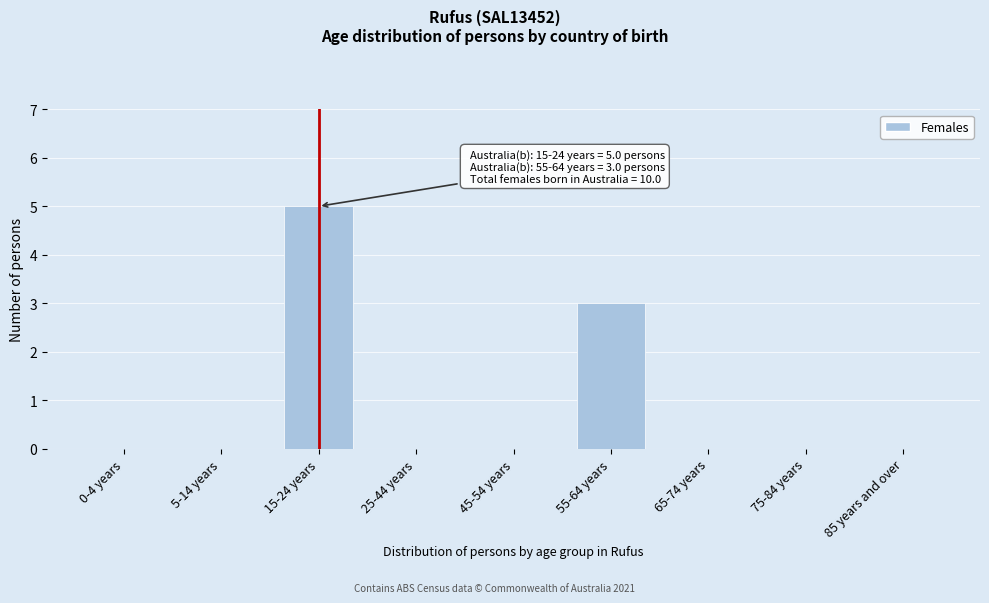

Reading left to right, what are all the values shown in this chart?

0-4 years=0	5-14 years=0	15-24 years=5	25-44 years=0	45-54 years=0	55-64 years=3	65-74 years=0	75-84 years=0	85 years and over=0